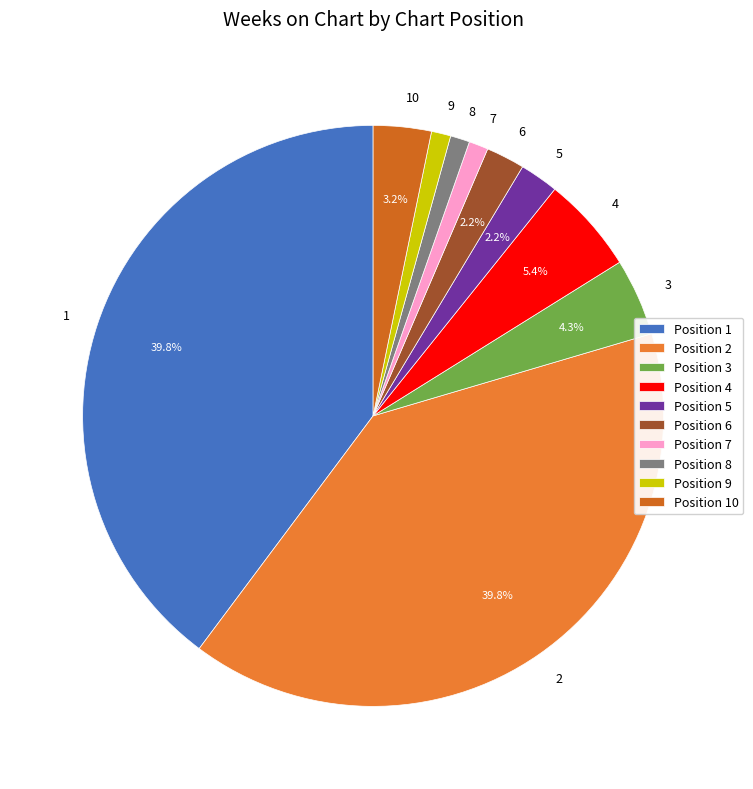

How much of the chart is everything except 5?

97.8%